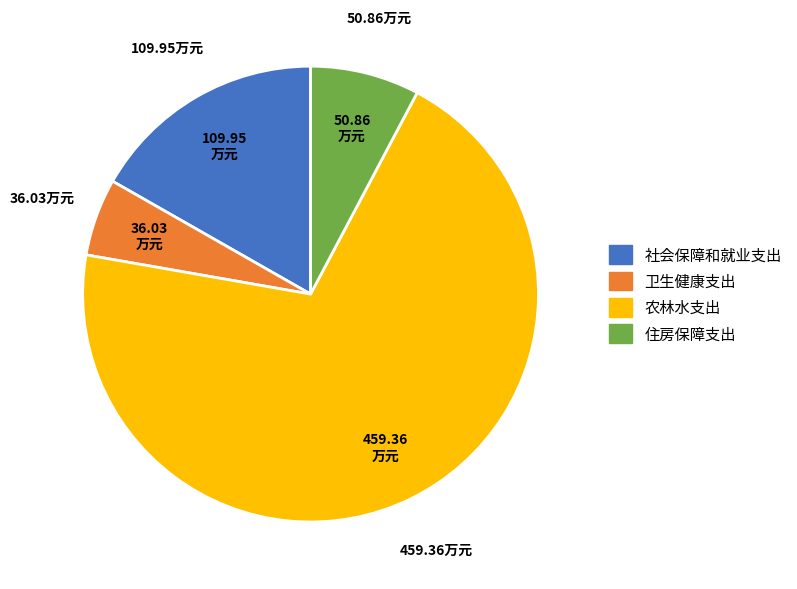

Which category has the biggest portion of the pie?

农林水支出